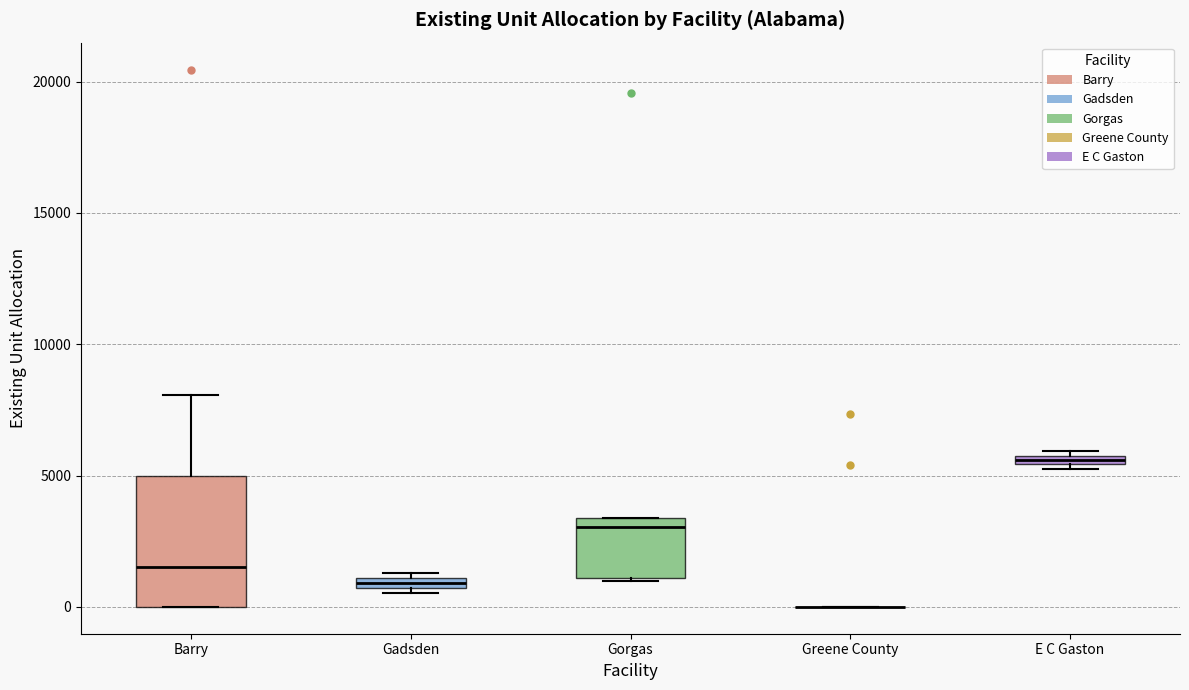

Comparing the boxes themselves (not the whiskers), which one is the tallest?

Barry